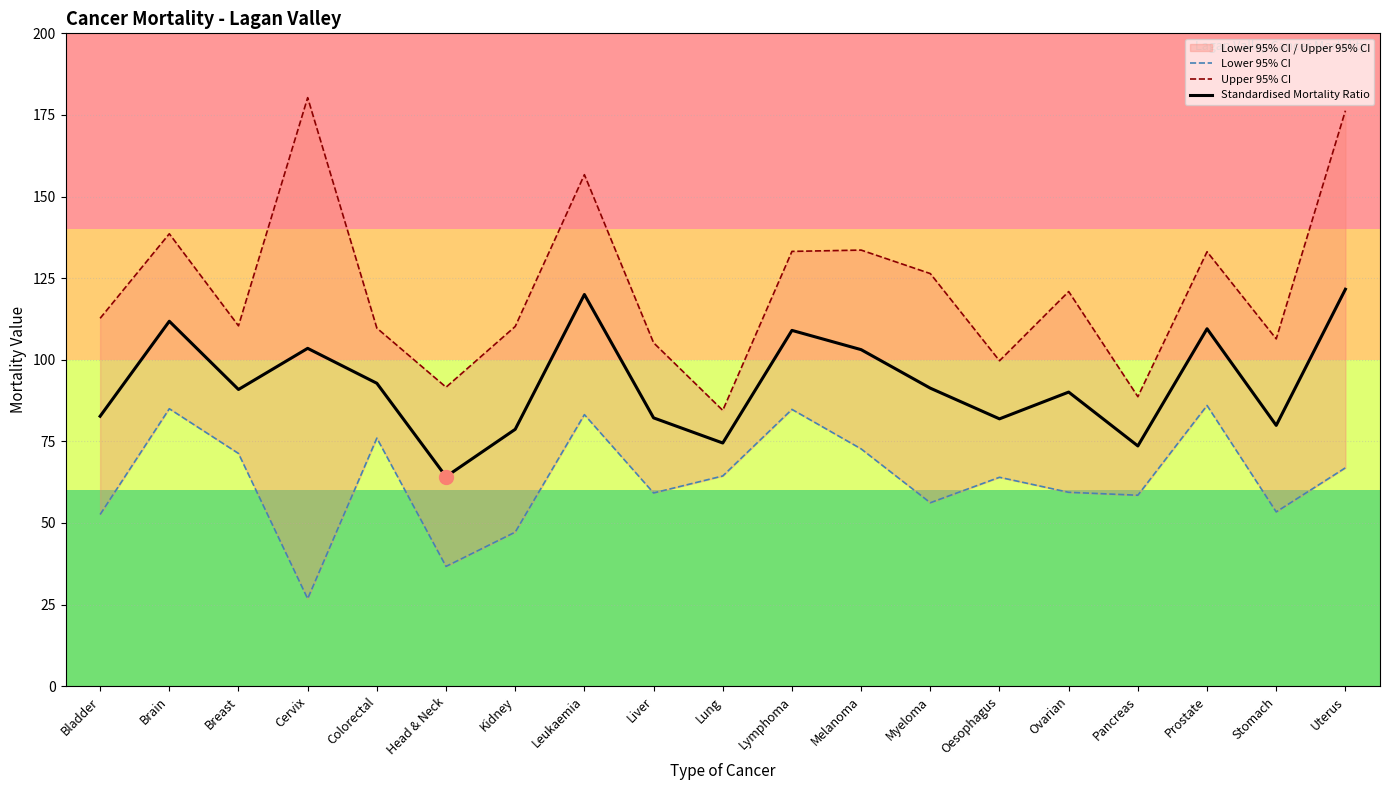

Is the value of Upper 95% CI at Melanoma greater than the value of Lower 95% CI at Brain?

Yes